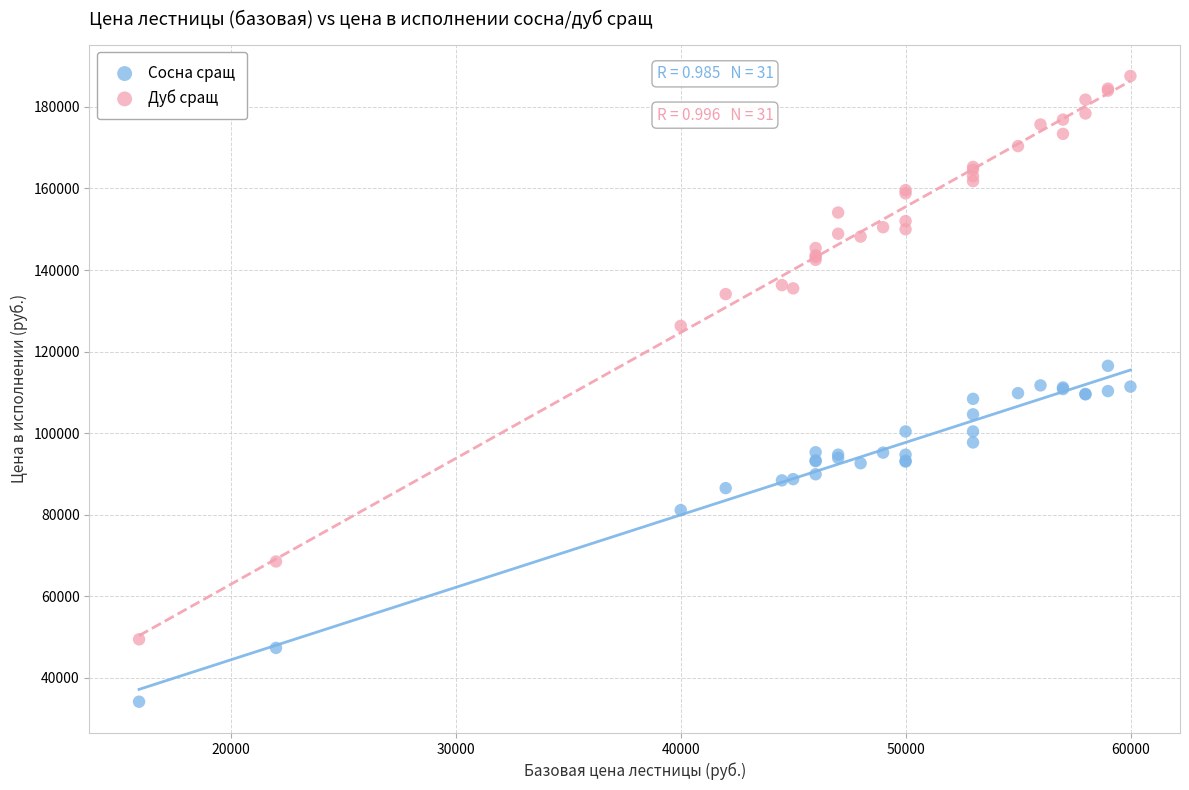

In the Дуб сращ series, what Y value is closest to 118500?

126300